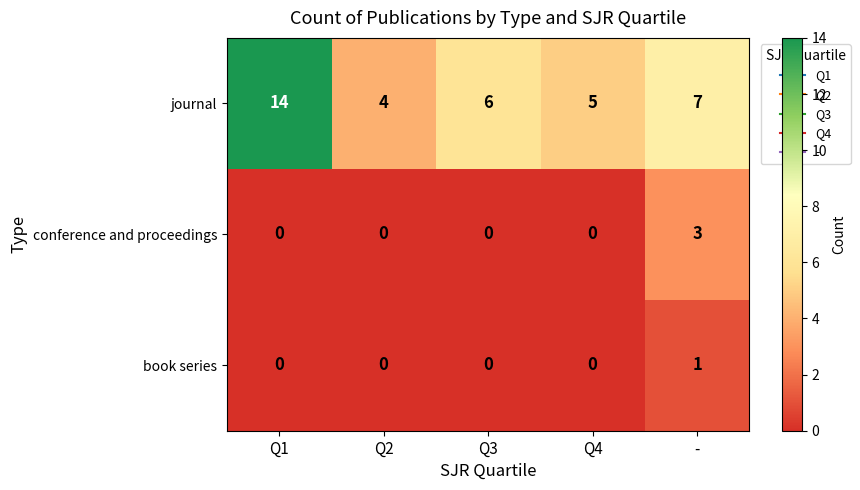

Count the book series values in the range 0 to 1.

5